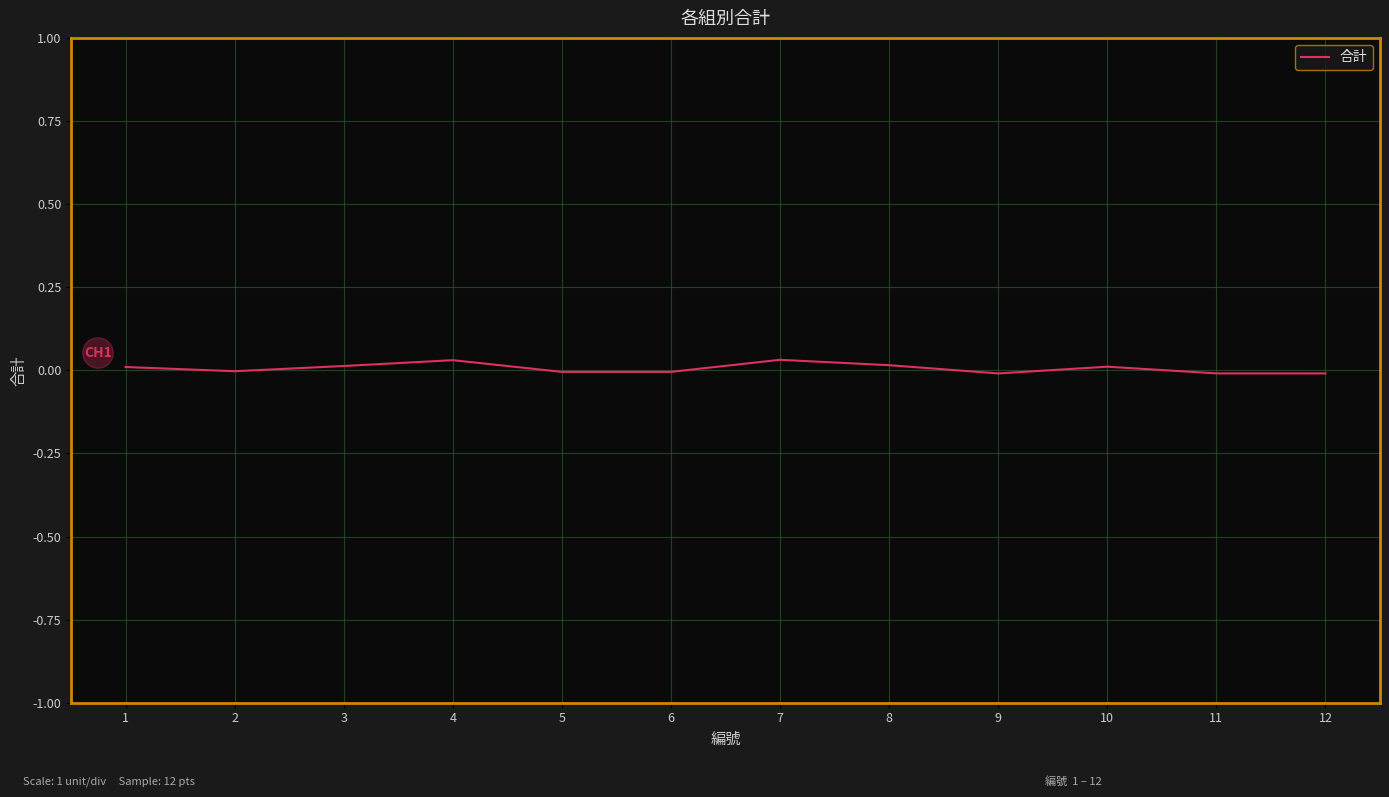

What is the sum of all values?

0.1